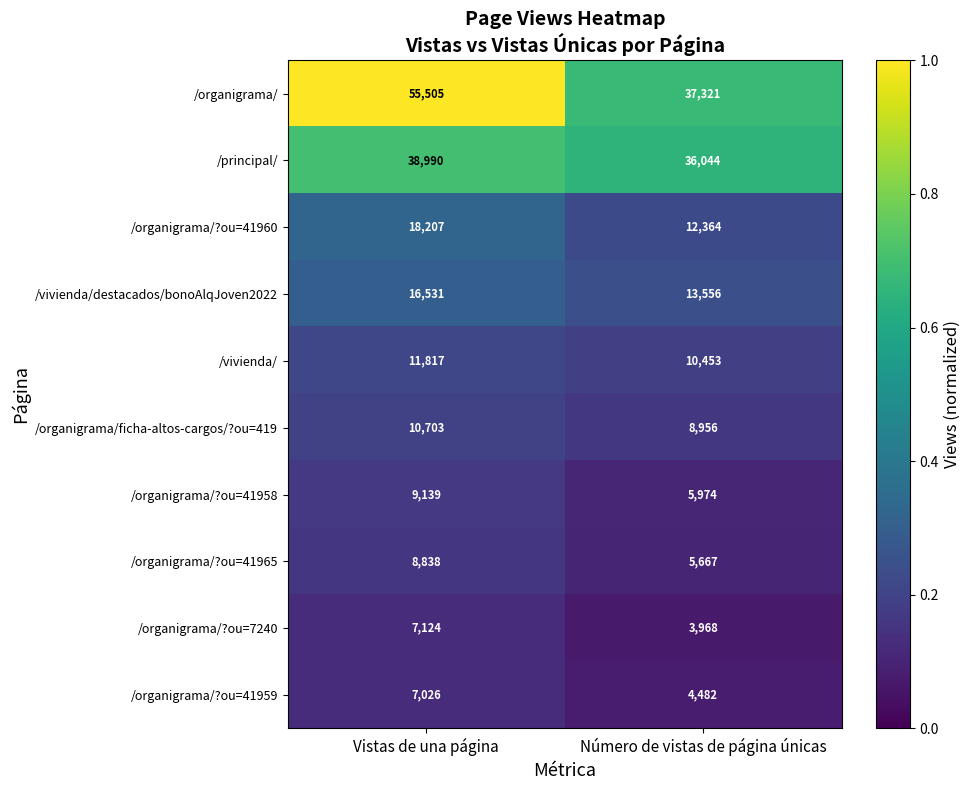

What is the approximate value of /organigrama/?ou=41960 at Número de vistas de página únicas, to the nearest 10?

12360